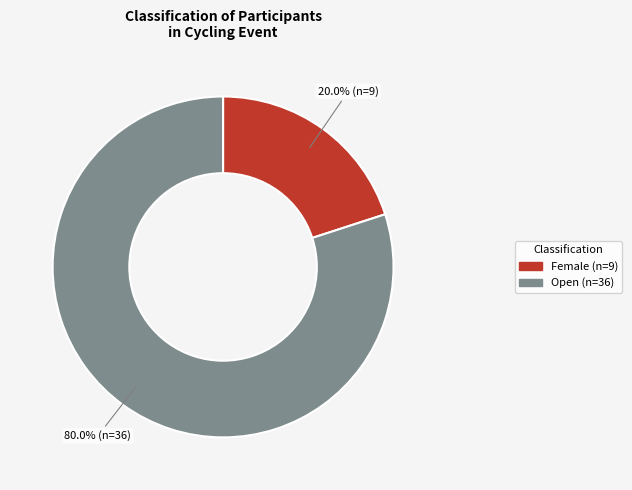

Between Open and Female, which is larger?

Open